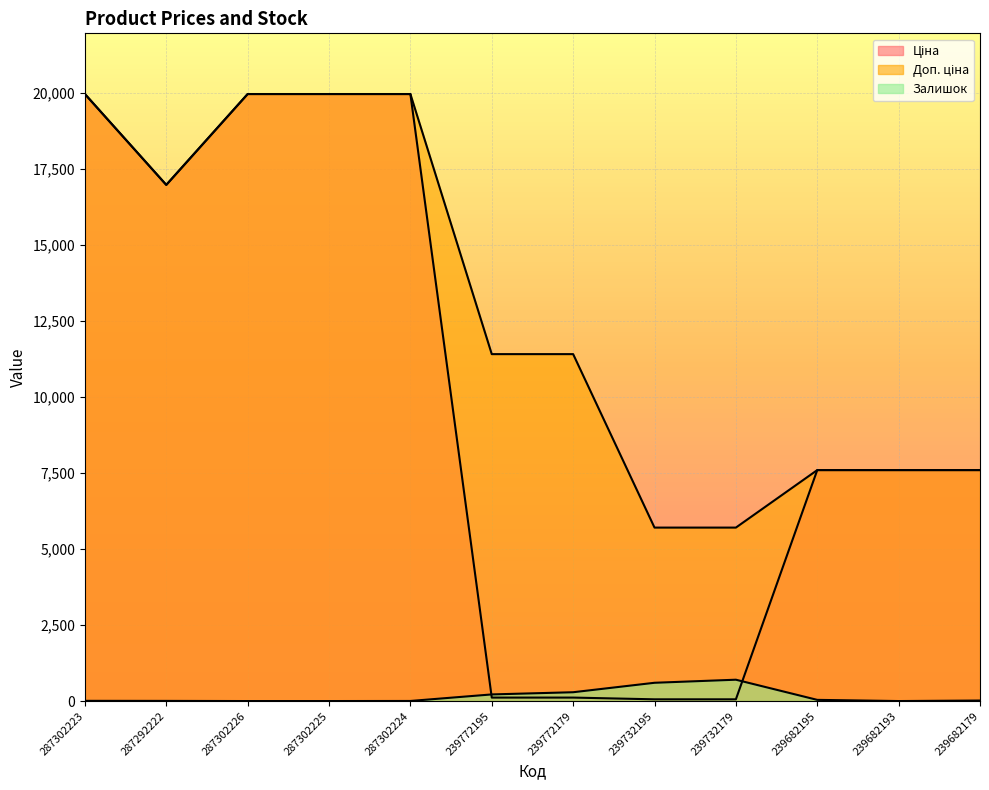

Reading left to right, extract all data points from this chart.

Ціна: 19964.2	16976.3	19964.2	19964.2	19964.2	114.1	114.1	57.0	57.0	7596.5	7596.5	7596.5
Доп. ціна: 19964.2	16976.3	19964.2	19964.2	19964.2	11410.0	11410.0	5705.0	5705.0	7596.5	7596.5	7596.5
Залишок: 7.0	5.0	0.0	0.0	3.0	218.0	290.0	601.0	702.0	39.0	0.0	17.0